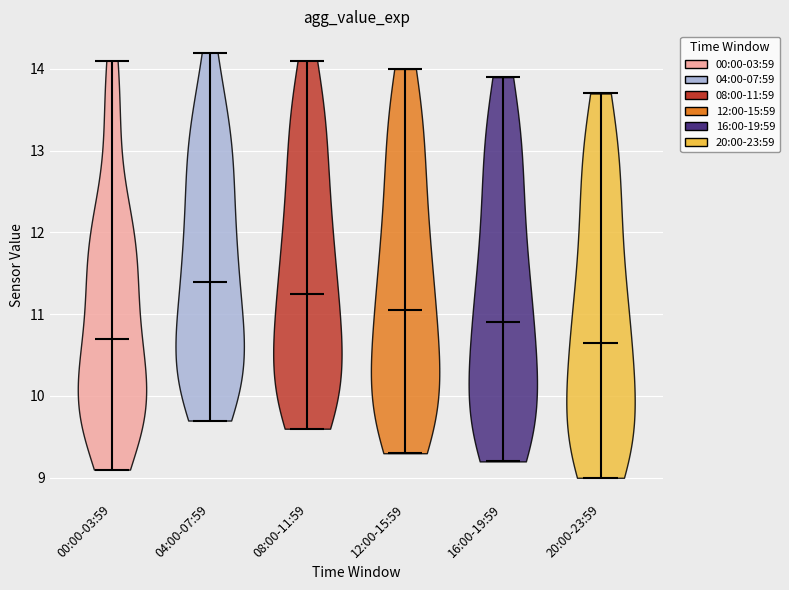

Reading left to right, read every violin against the y-axis: where its median line is, and the lowest and highest points it reaches. The values are not printed on the chart, so give them approximately, as read against the axis.

00:00-03:59: median line 10.7, lowest point 9.1, highest point 14.1
04:00-07:59: median line 11.4, lowest point 9.7, highest point 14.2
08:00-11:59: median line 11.3, lowest point 9.6, highest point 14.1
12:00-15:59: median line 11.1, lowest point 9.3, highest point 14.0
16:00-19:59: median line 10.9, lowest point 9.2, highest point 13.9
20:00-23:59: median line 10.7, lowest point 9.0, highest point 13.7